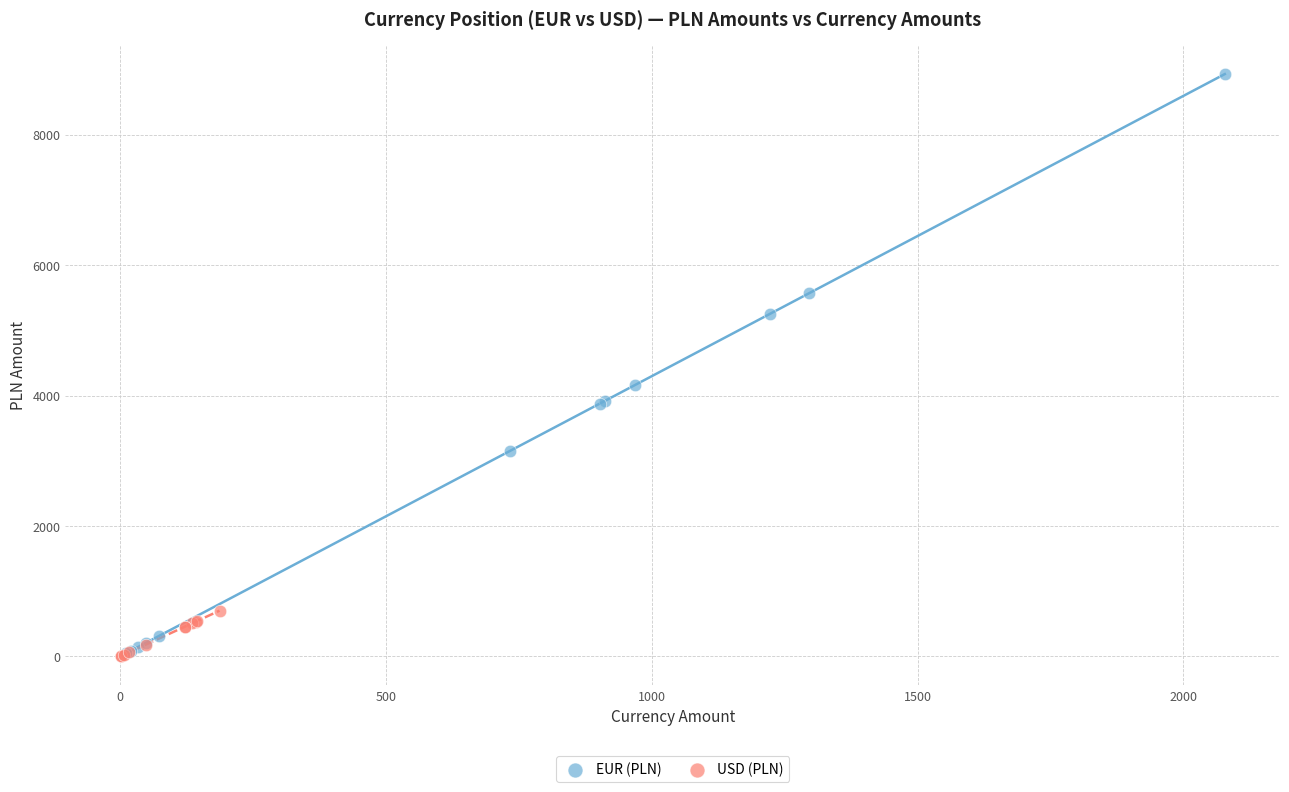

Which series reaches the maximum Y coordinate?

EUR (PLN)